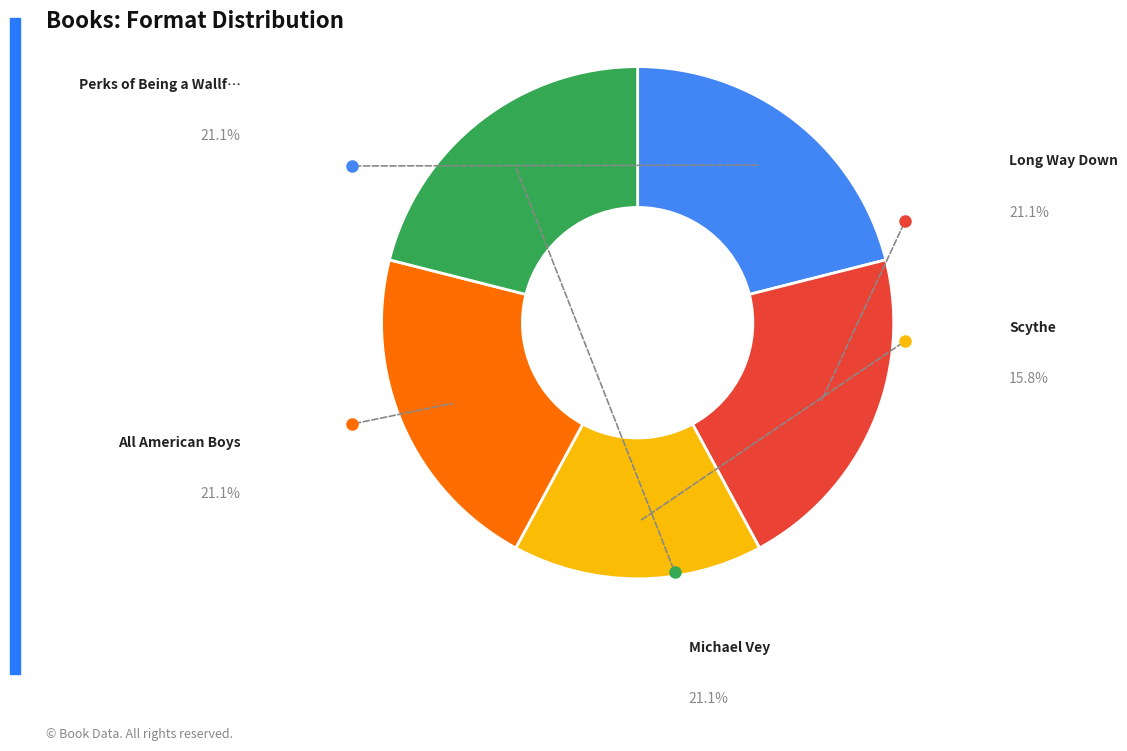

Count the number of slices in the pie.

5